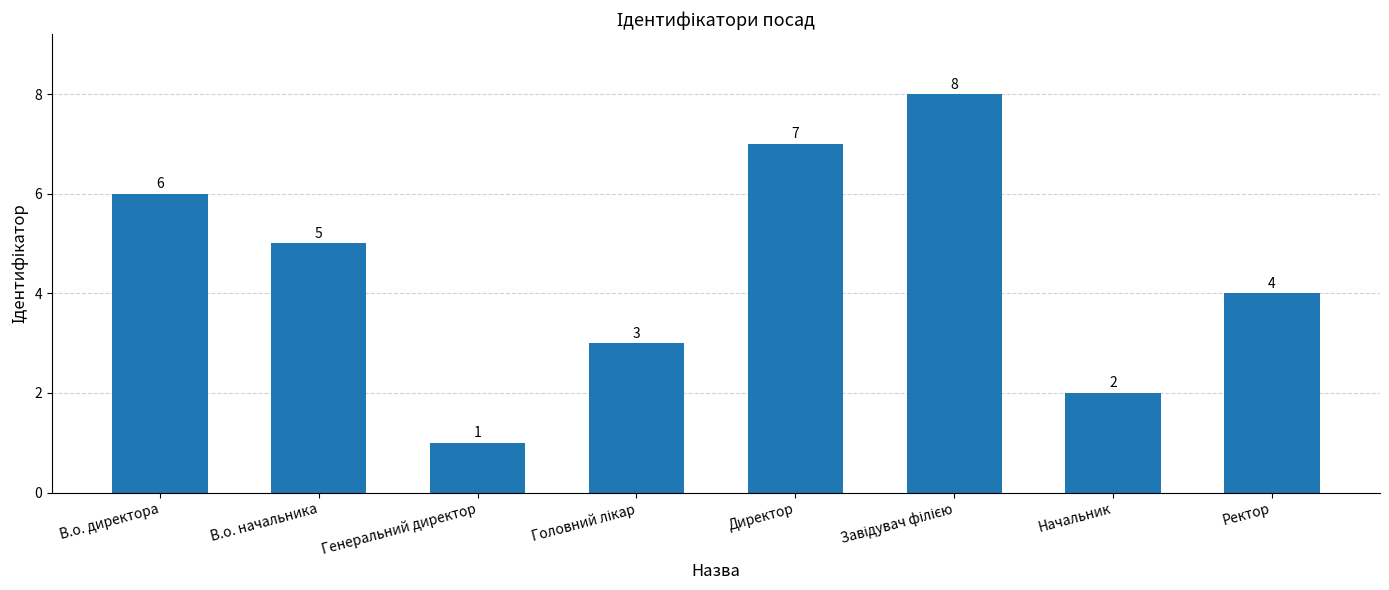

True or false: the data shows 4 at Ректор.

True